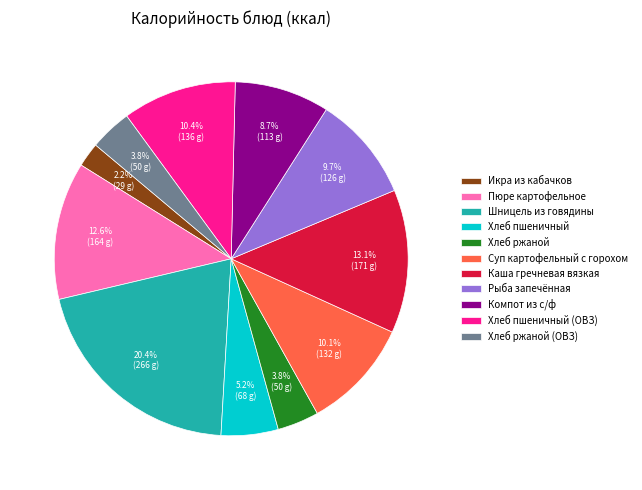

Is Икра из кабачков the majority of the pie?

No